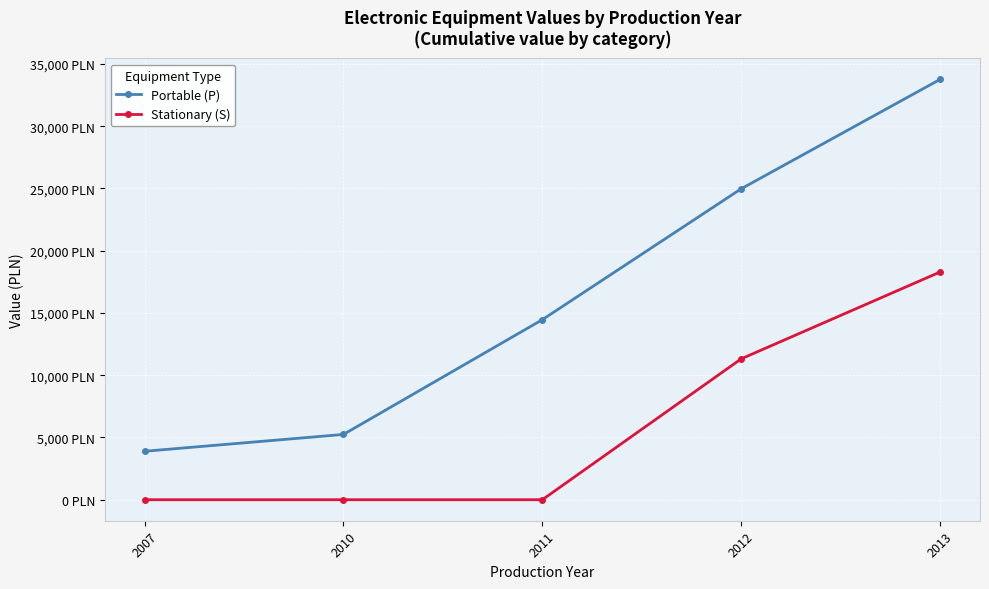

What is the average value of the Portable (P) series?

16466.2